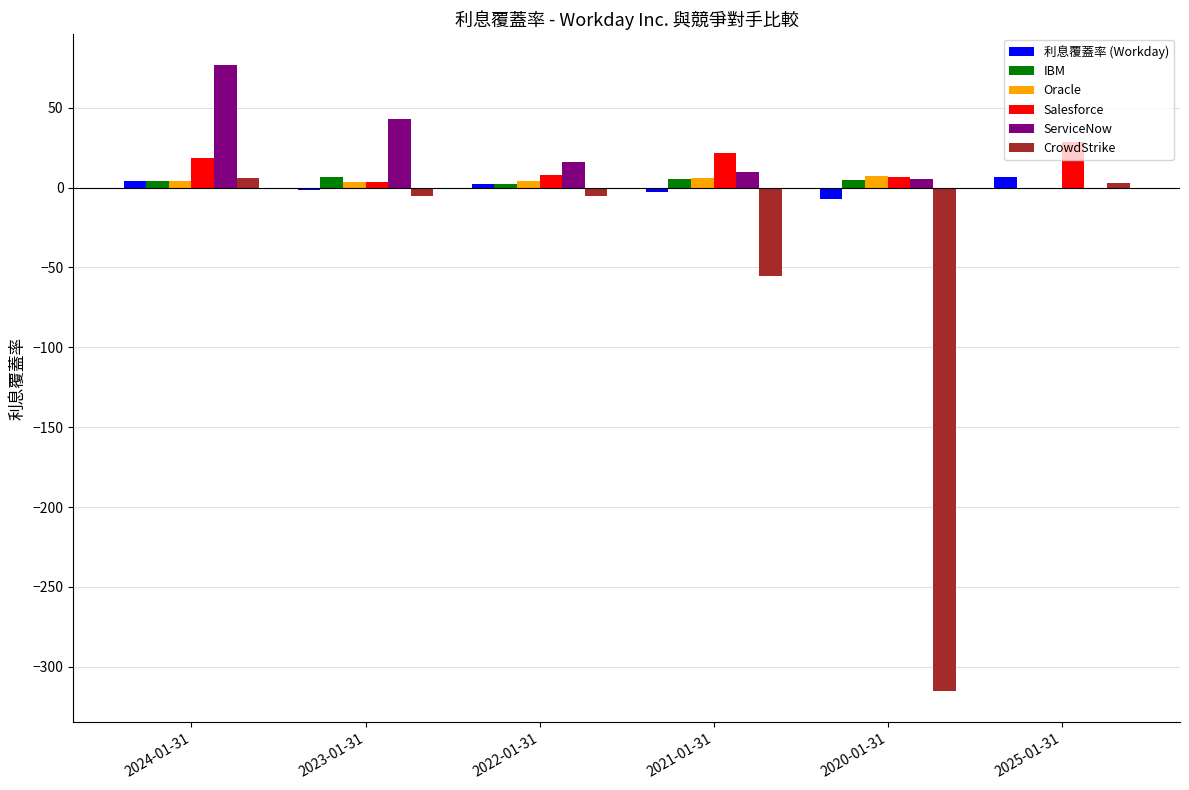

At which category is the sum across all series the highest?

2024-01-31